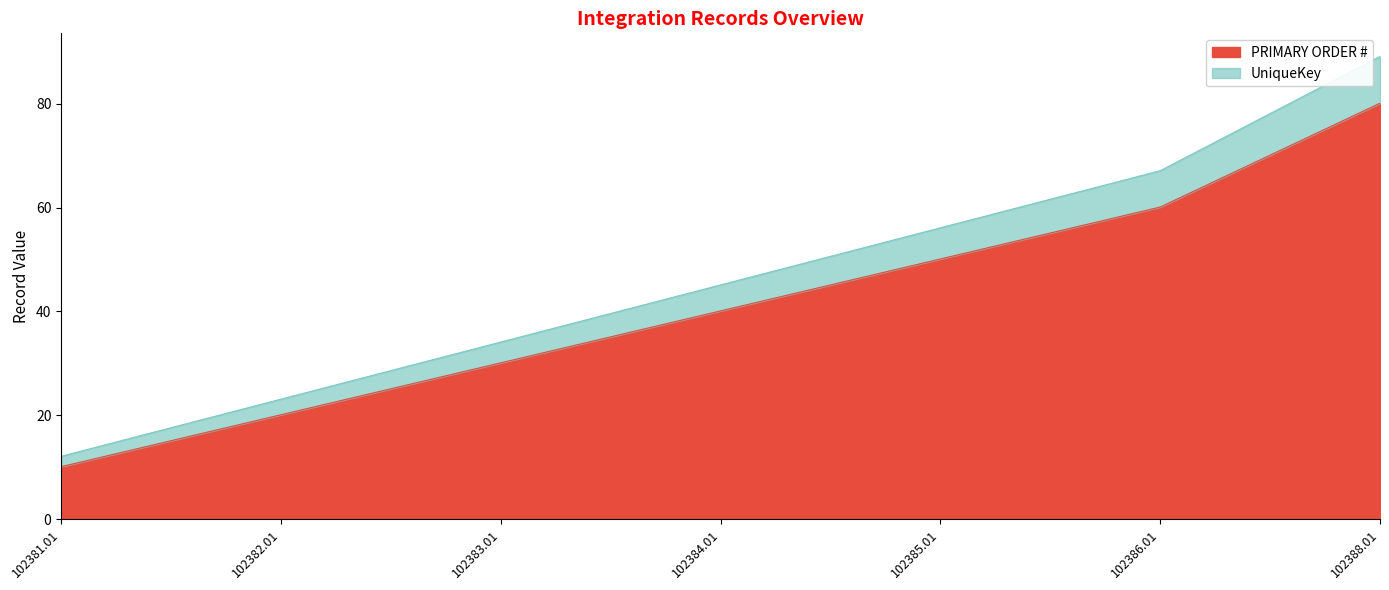

The value of UniqueKey at 102385.01 is 78.5. True or false?

False